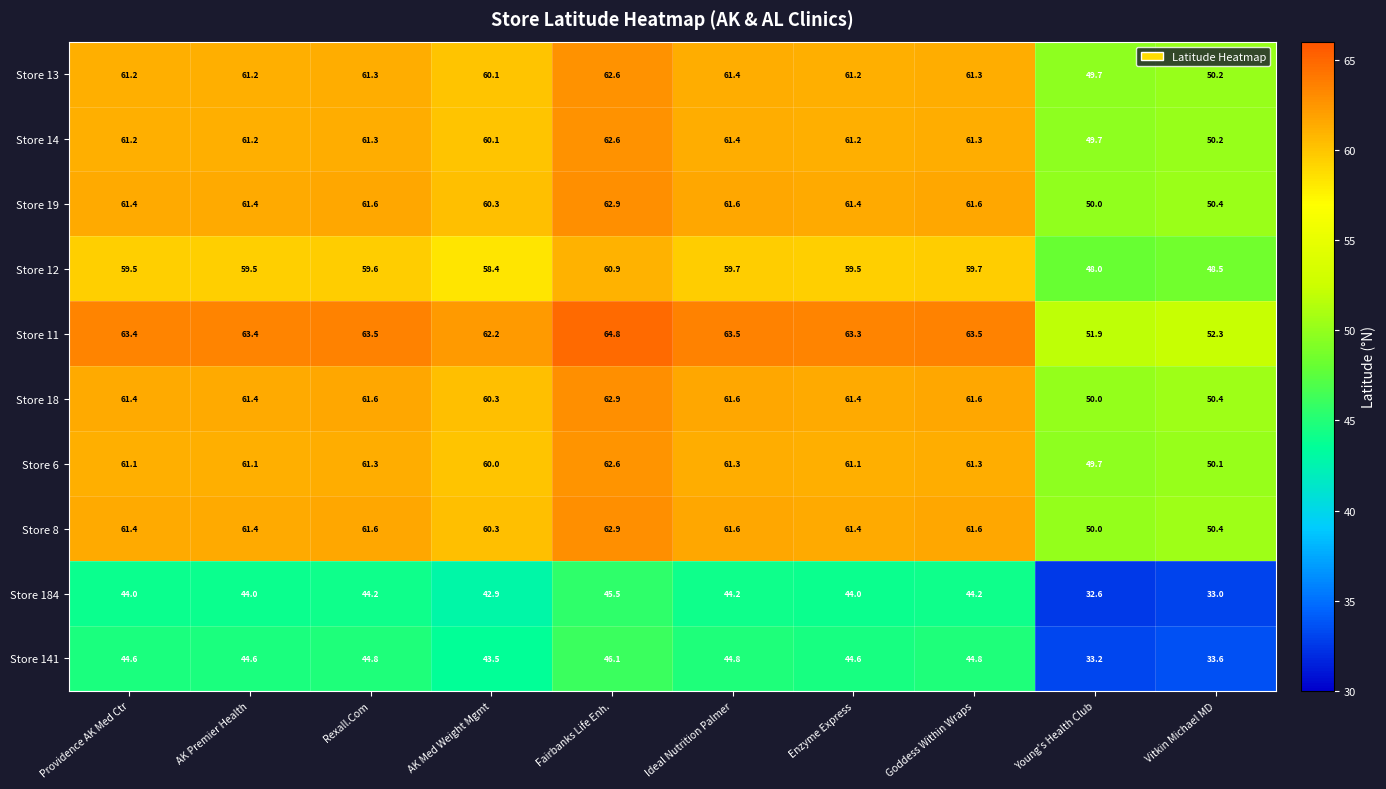

True or false: Store 14 has a value of 61.3 at Rexall.Com.

True